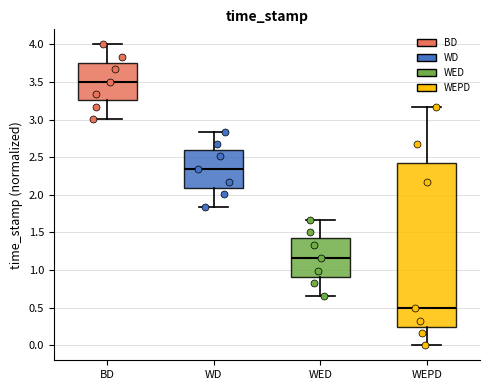

Reading left to right, read every box against the y-axis: the position of its median line, the range the box covers, and the ends of its whiskers. The values are not printed on the chart, so give them approximately, as read against the axis.

BD: median 3.50, box 3.25 to 3.75, whiskers 3.00 to 4.00
WD: median 2.35, box 2.10 to 2.60, whiskers 1.85 to 2.85
WED: median 1.15, box 0.90 to 1.40, whiskers 0.65 to 1.65
WEPD: median 0.50, box 0.25 to 2.45, whiskers 0.00 to 3.15